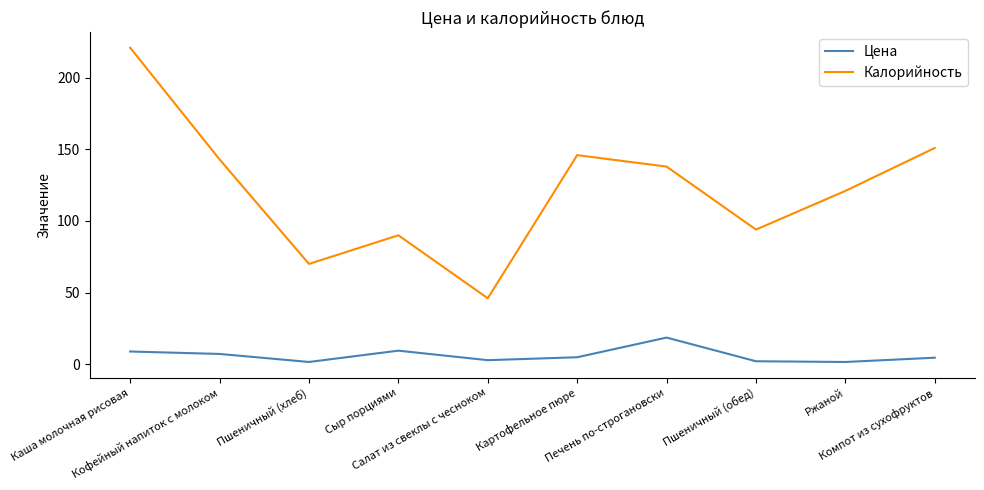

True or false: Калорийность and Цена cross at least once.

False